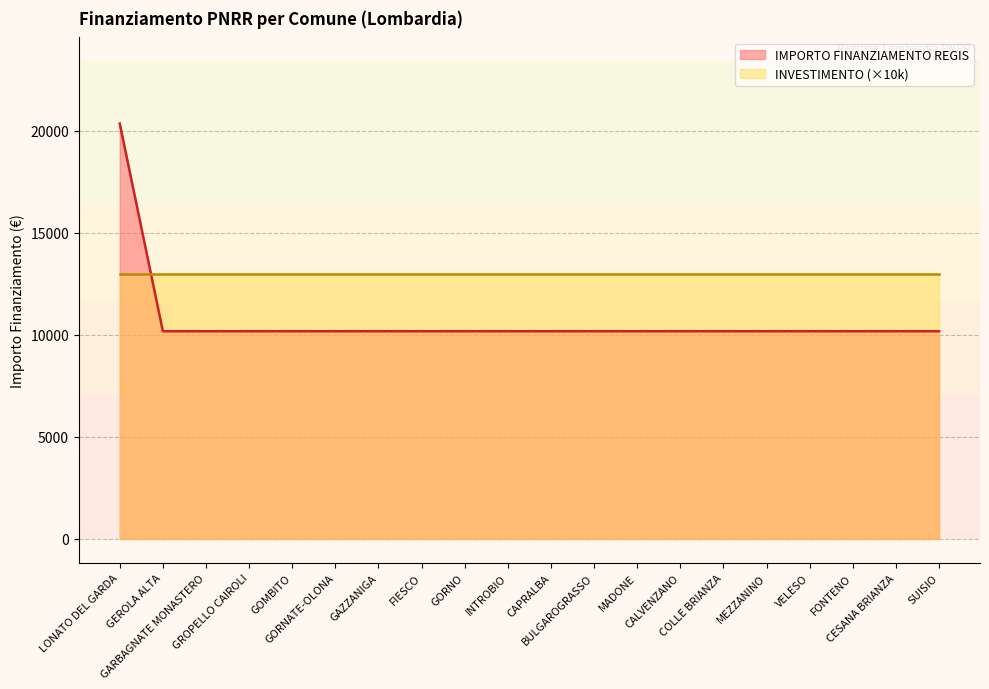

What value does the data have at GORNO?

10172